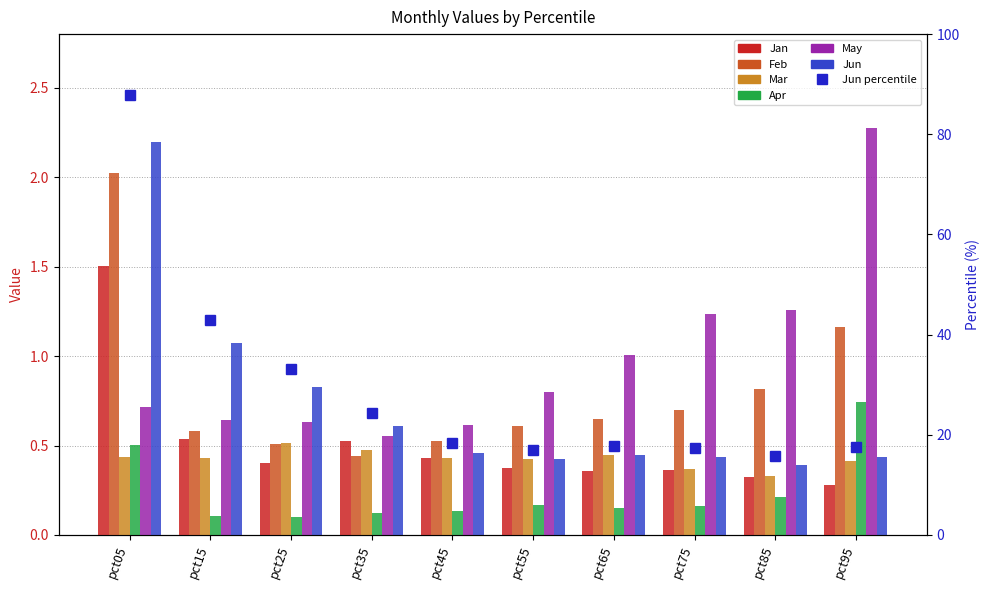

The value of May at pct95 is 2.3. True or false?

True